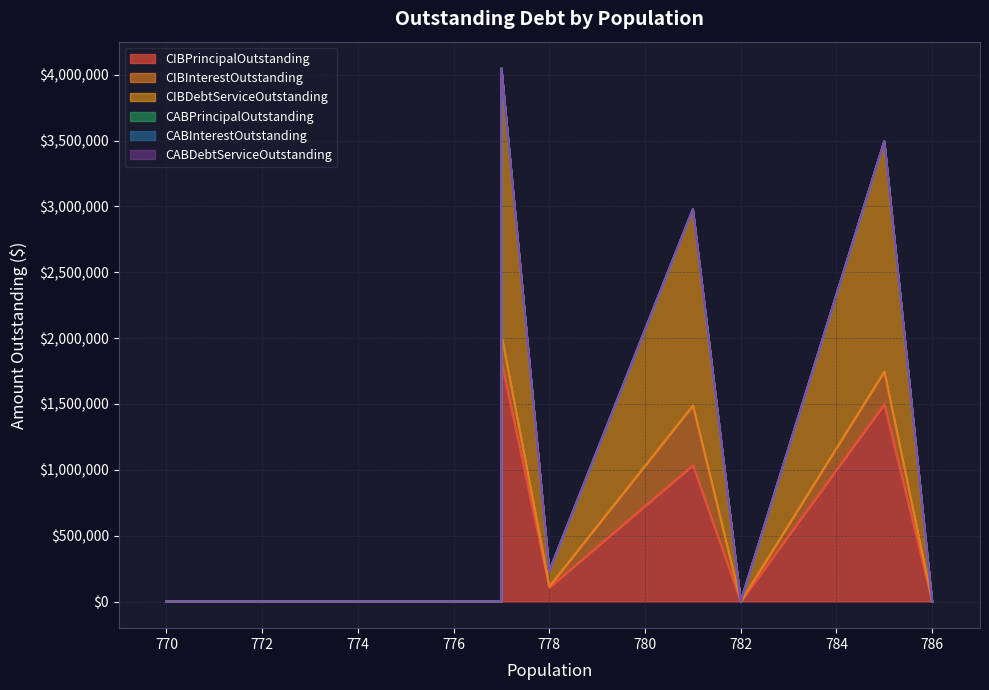

Count the number of data series in this chart.

6